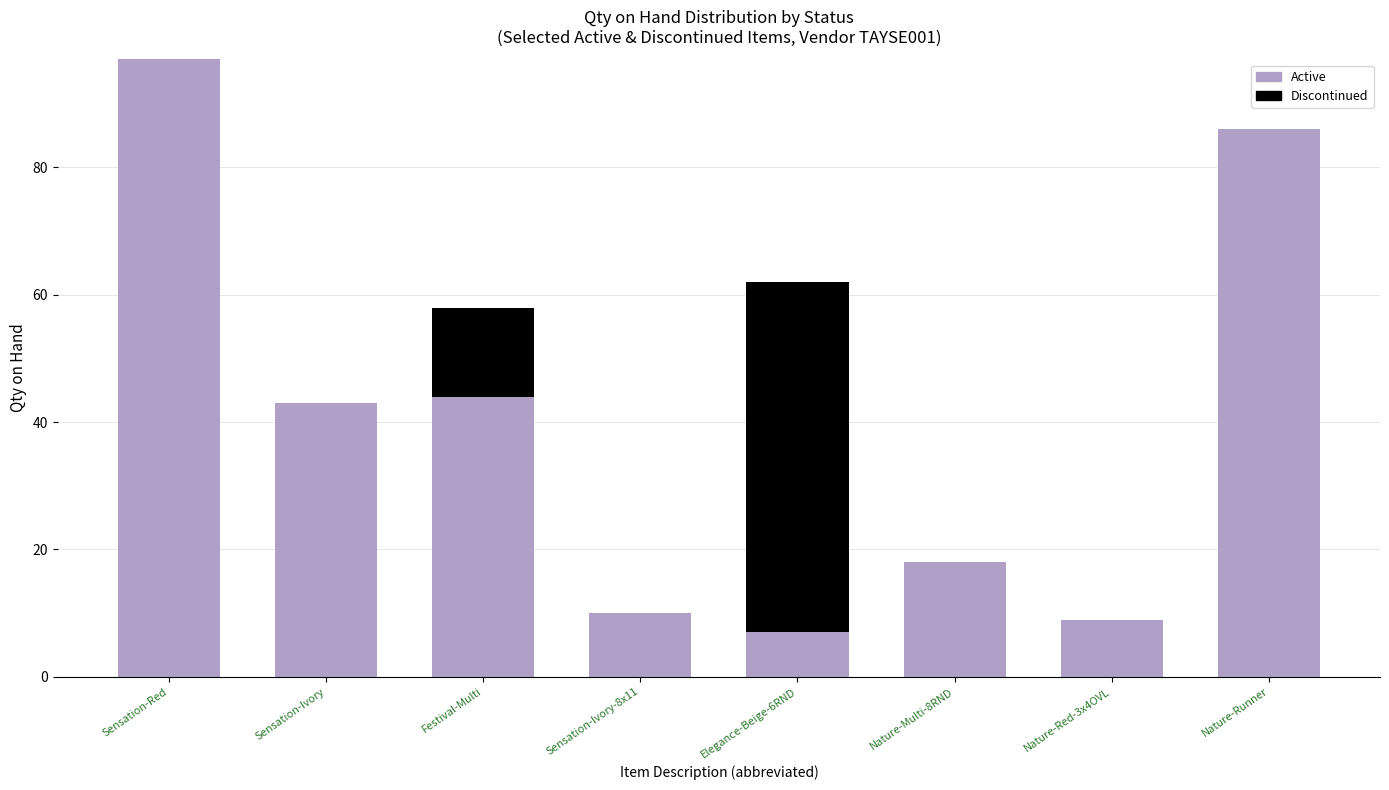

Where is Active nearest to the value 52?

Festival-Multi